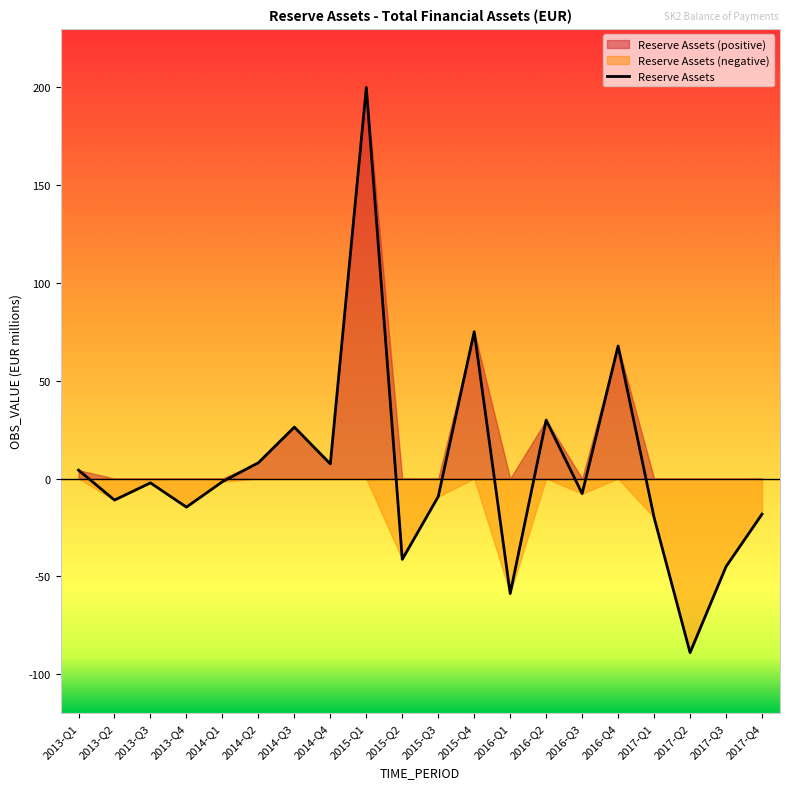

How many distinct data groups are displayed?

1